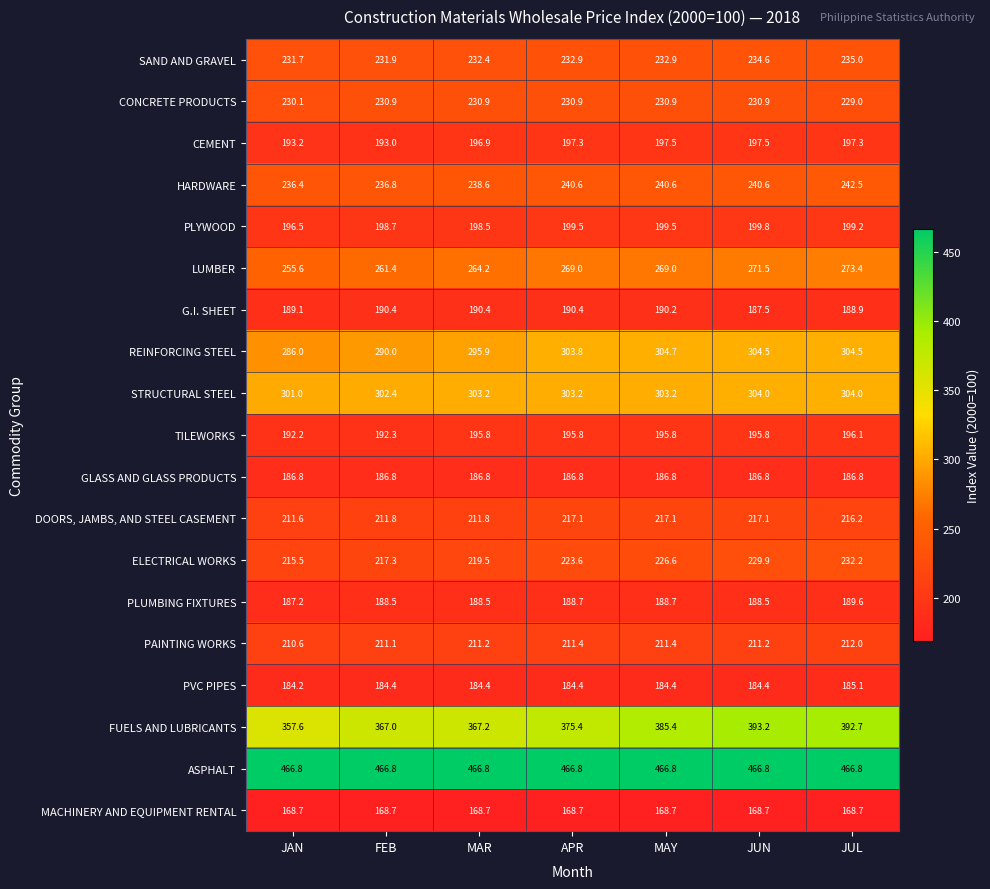

Where does the STRUCTURAL STEEL series first go above 303?

MAR